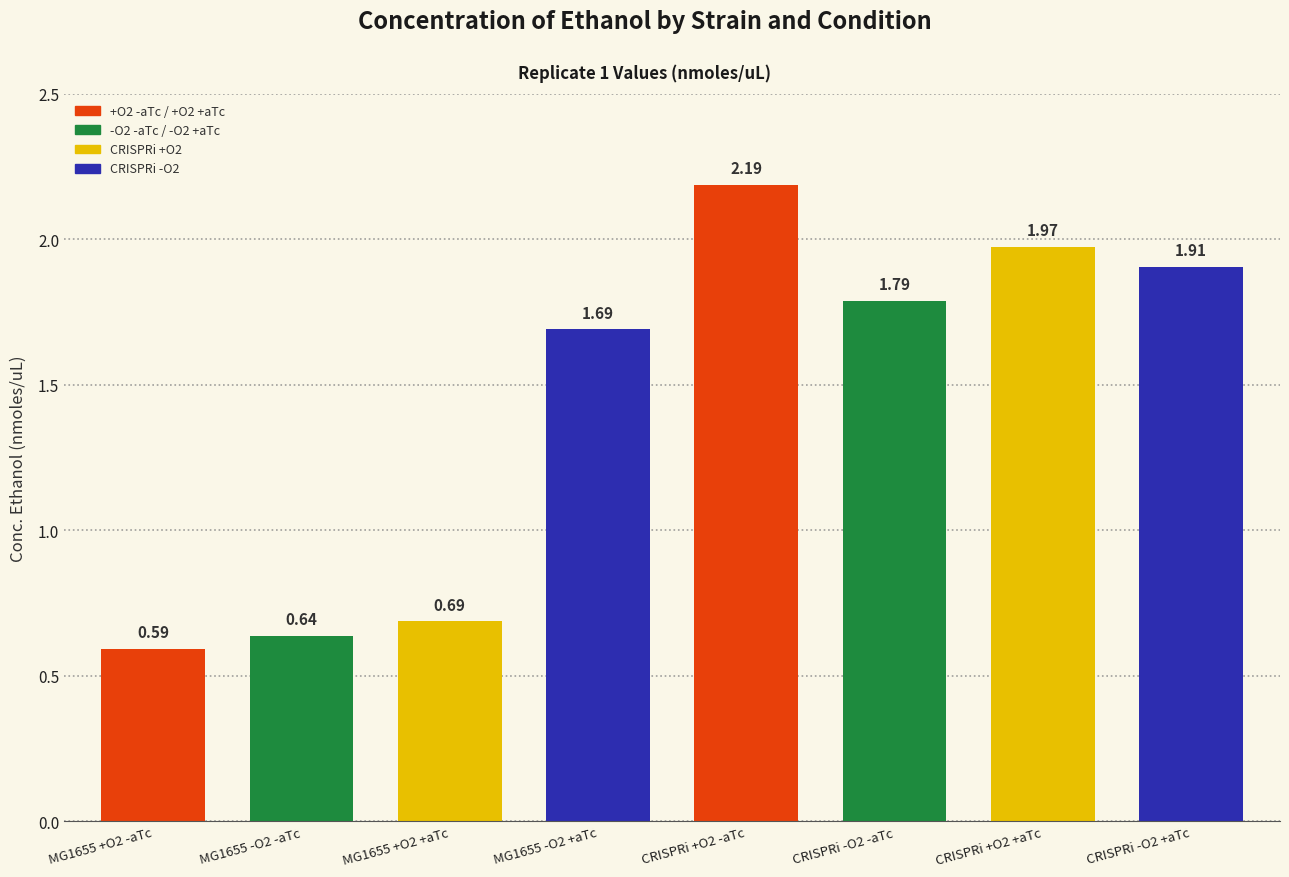

Which has a higher value, MG1655 +O2 +aTc or MG1655 -O2 +aTc?

MG1655 -O2 +aTc